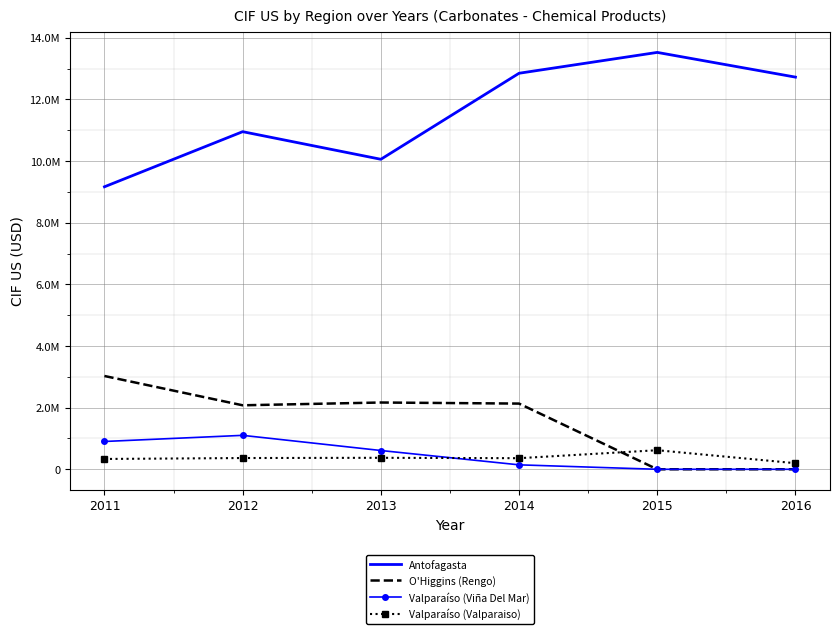

What is the highest value of the Antofagasta series?

13525199.0